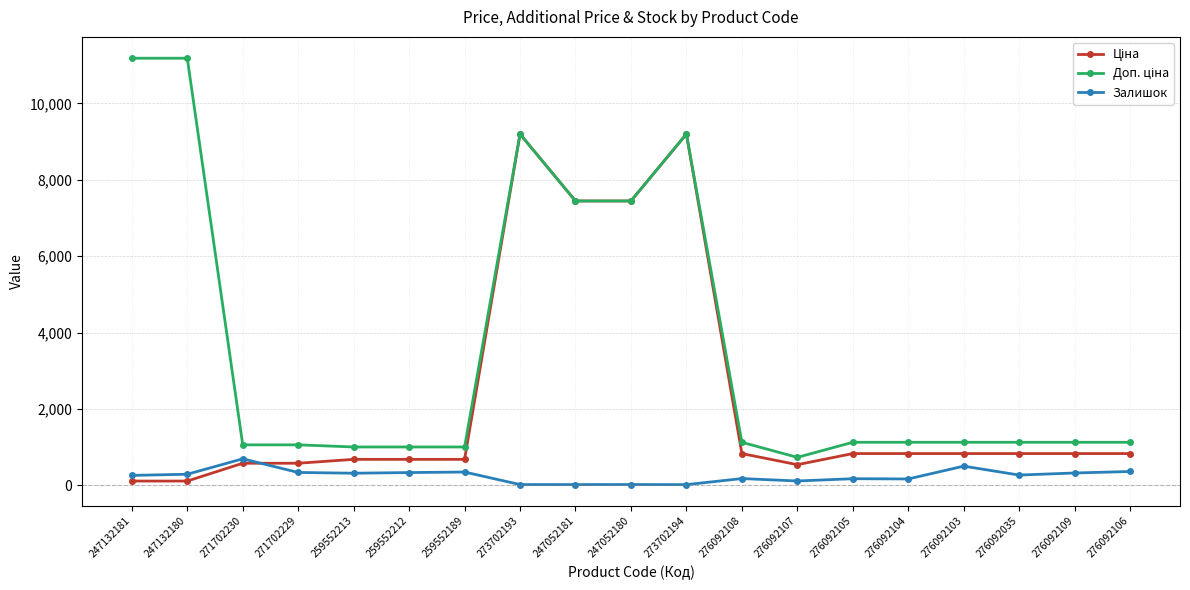

What is the spread (max minus min) of values at 276092035?

857.7